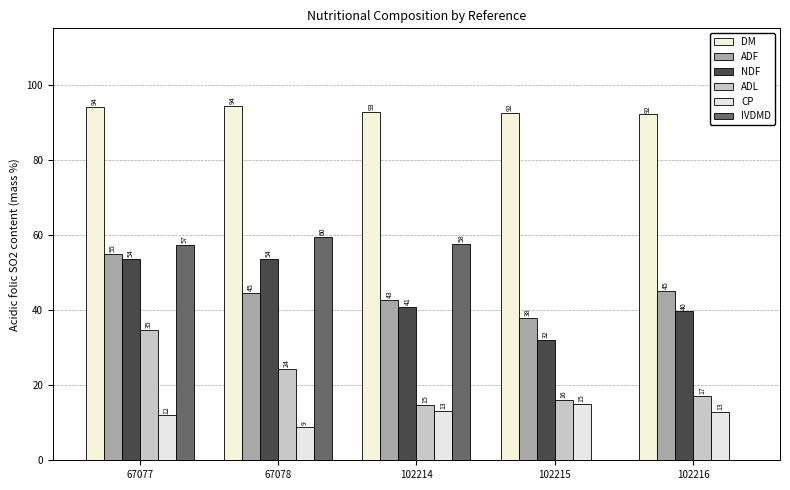

Reading left to right, list all the values displayed in this chart.

DM: 67077=94.1	67078=94.4	102214=92.7	102215=92.4	102216=92.1
ADF: 67077=55.0	67078=44.6	102214=42.7	102215=37.8	102216=45.2
NDF: 67077=53.6	67078=53.6	102214=40.8	102215=32.1	102216=39.6
ADL: 67077=34.7	67078=24.4	102214=14.8	102215=15.9	102216=17.1
CP: 67077=11.9	67078=9.0	102214=13.1	102215=15.1	102216=12.8
IVDMD: 67077=57.3	67078=59.6	102214=57.7	102215=0.0	102216=0.0